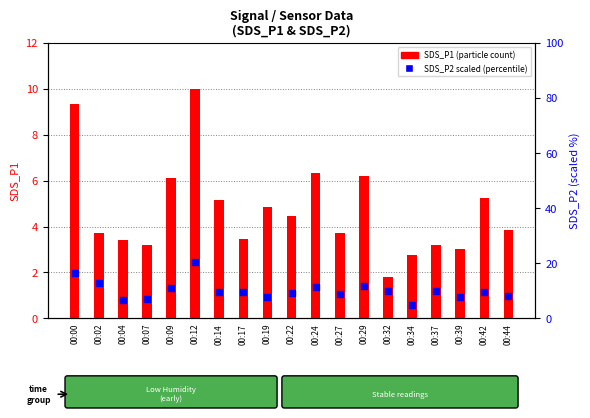

What are all the series names shown in the legend?

SDS_P1, SDS_P2 (scaled)